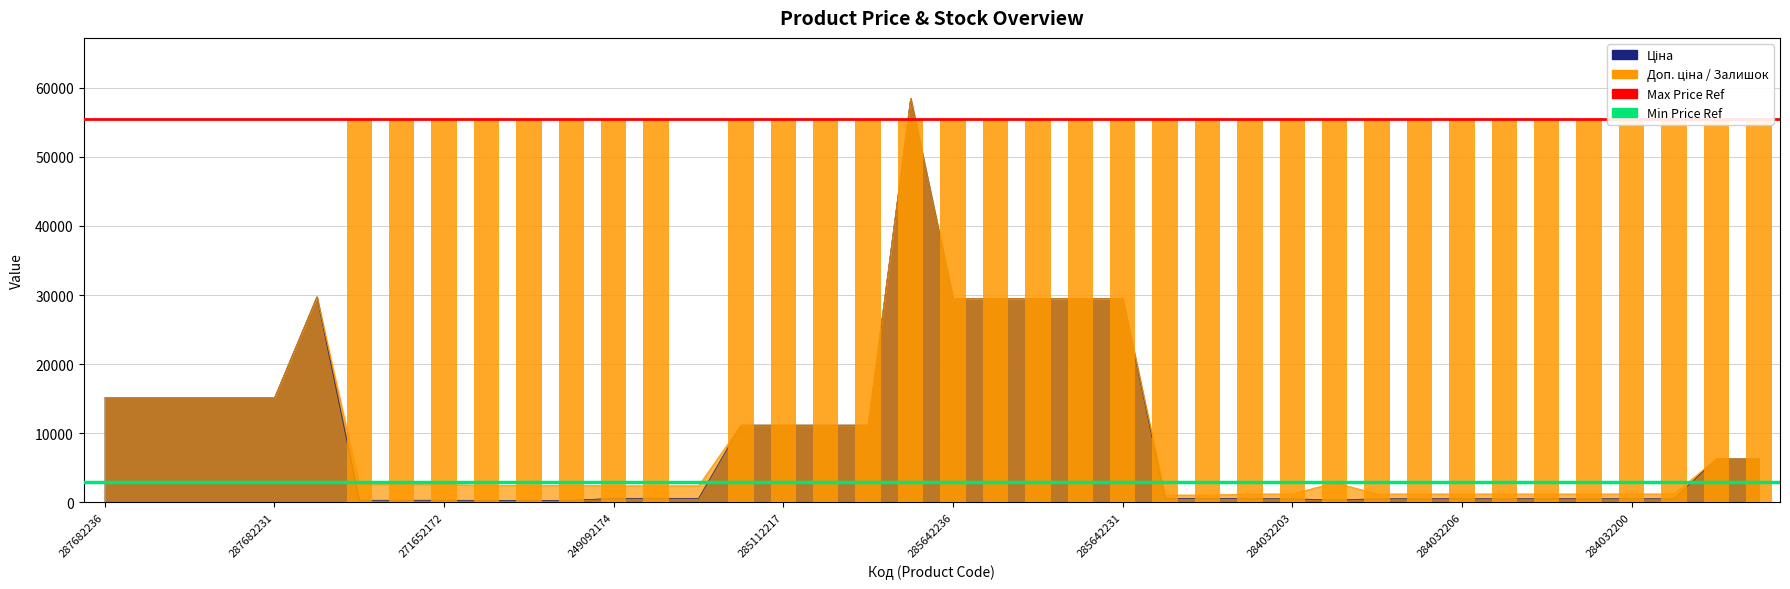

What is the value of the Min Price Ref bar at the 2nd from the left?

2921.3